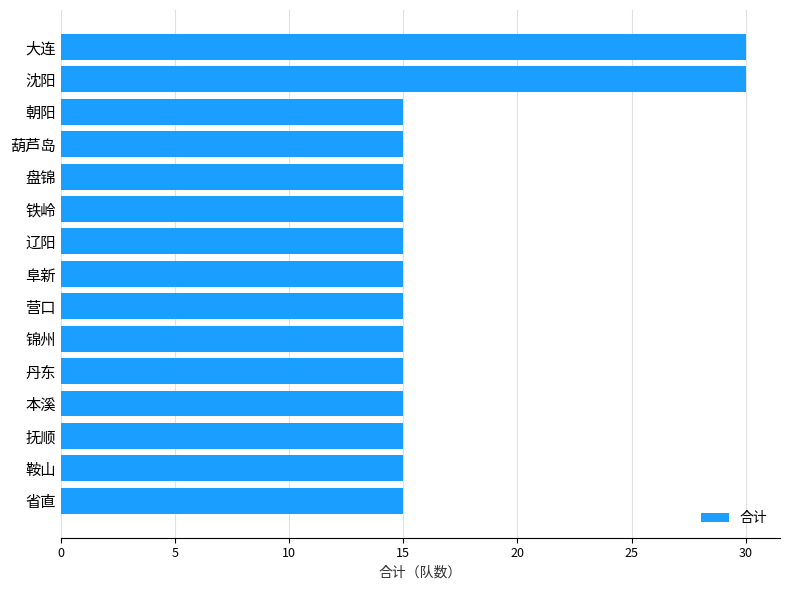

How many data points does each series have?

15